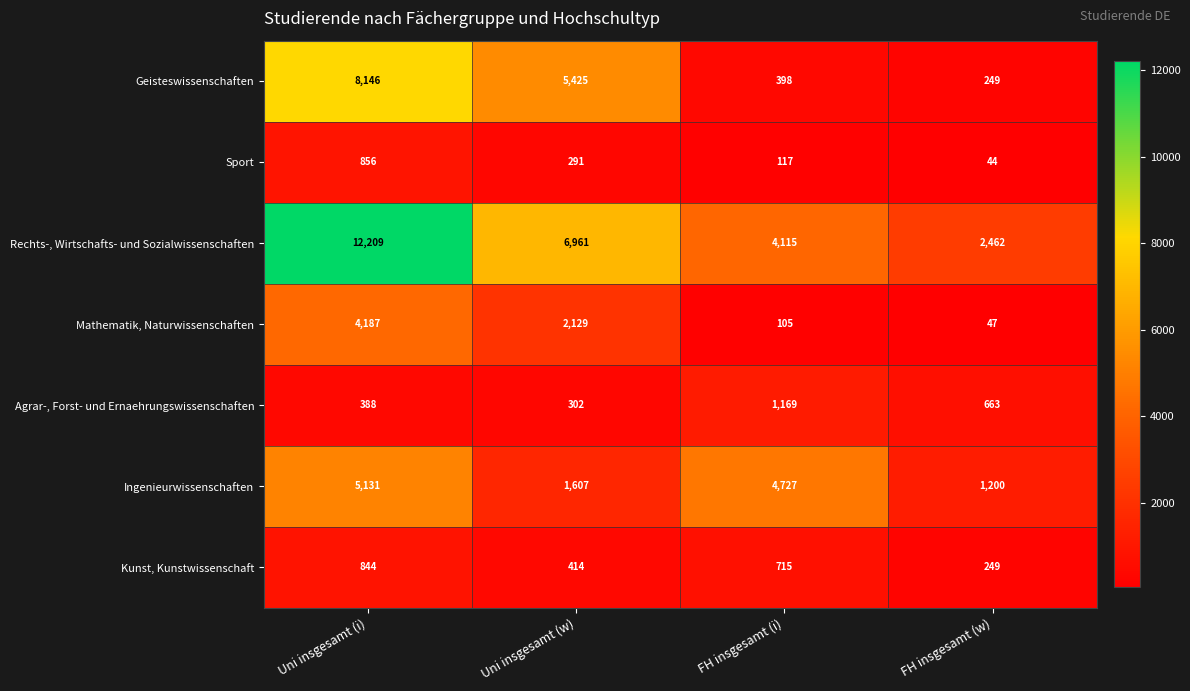

What is the difference between the maximum and second lowest values in the Mathematik, Naturwissenschaften series?

4082